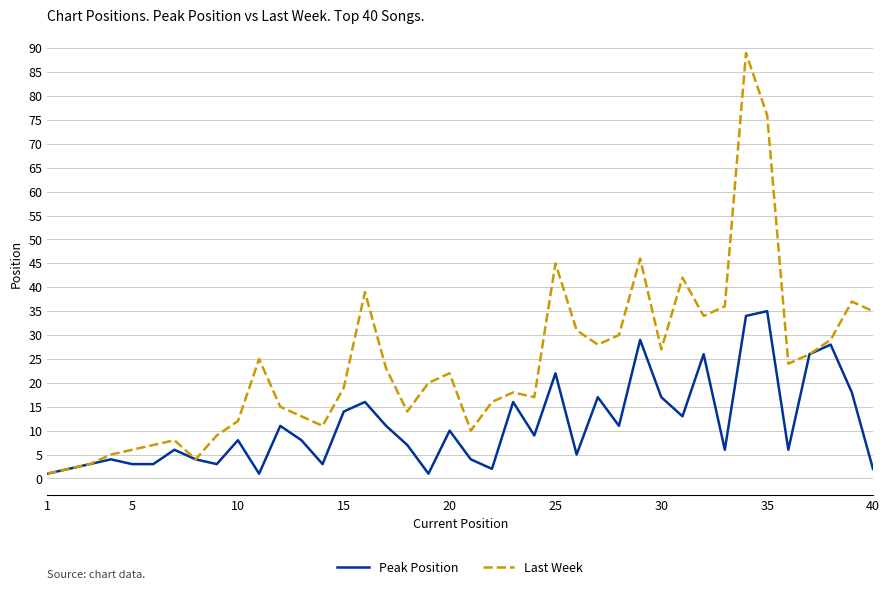

Which series has the widest spread of values?

Last Week